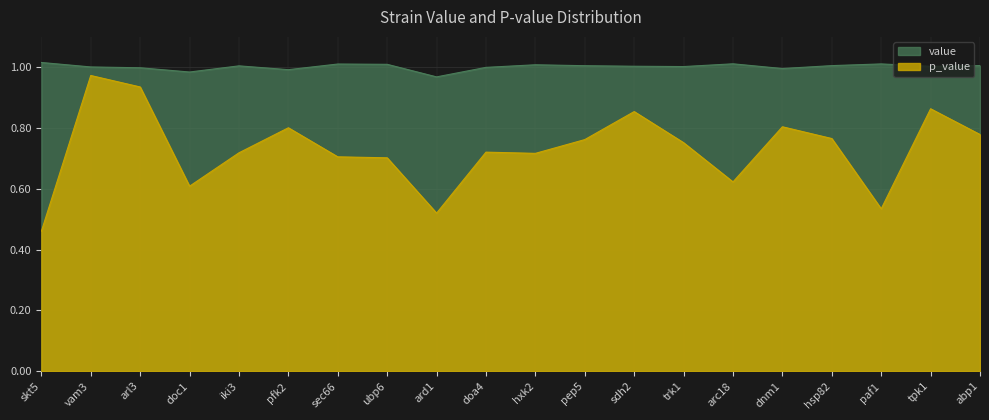

Between doc1 and abp1, which is larger?

abp1